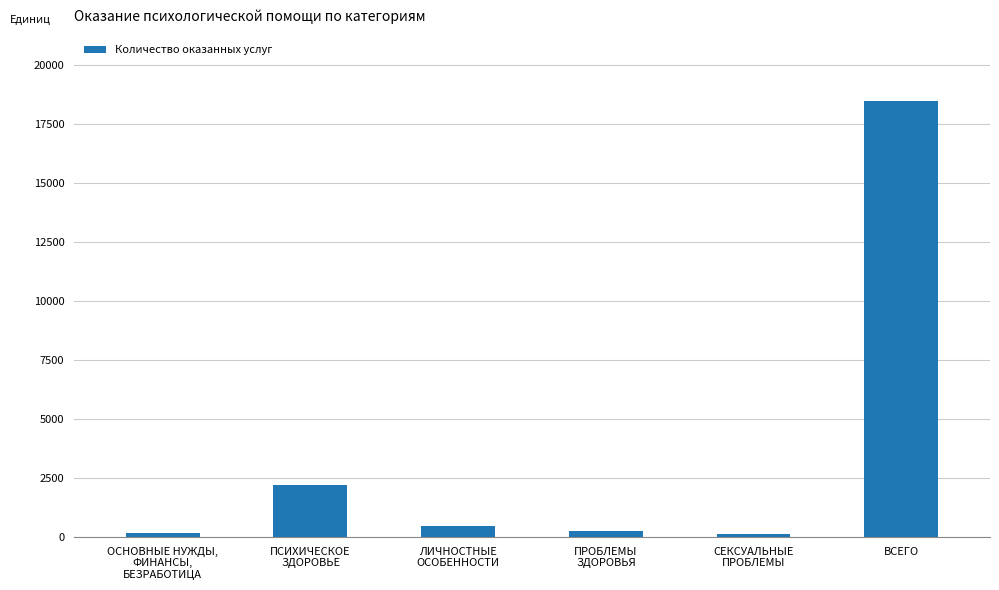

Is it true that the value at ПРОБЛЕМЫ
ЗДОРОВЬЯ is 252?

True